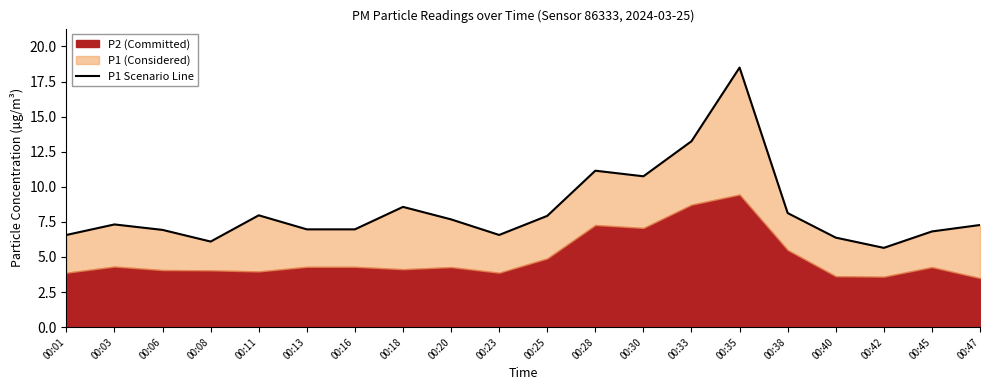

What value does the data have at 00:33?

13.2